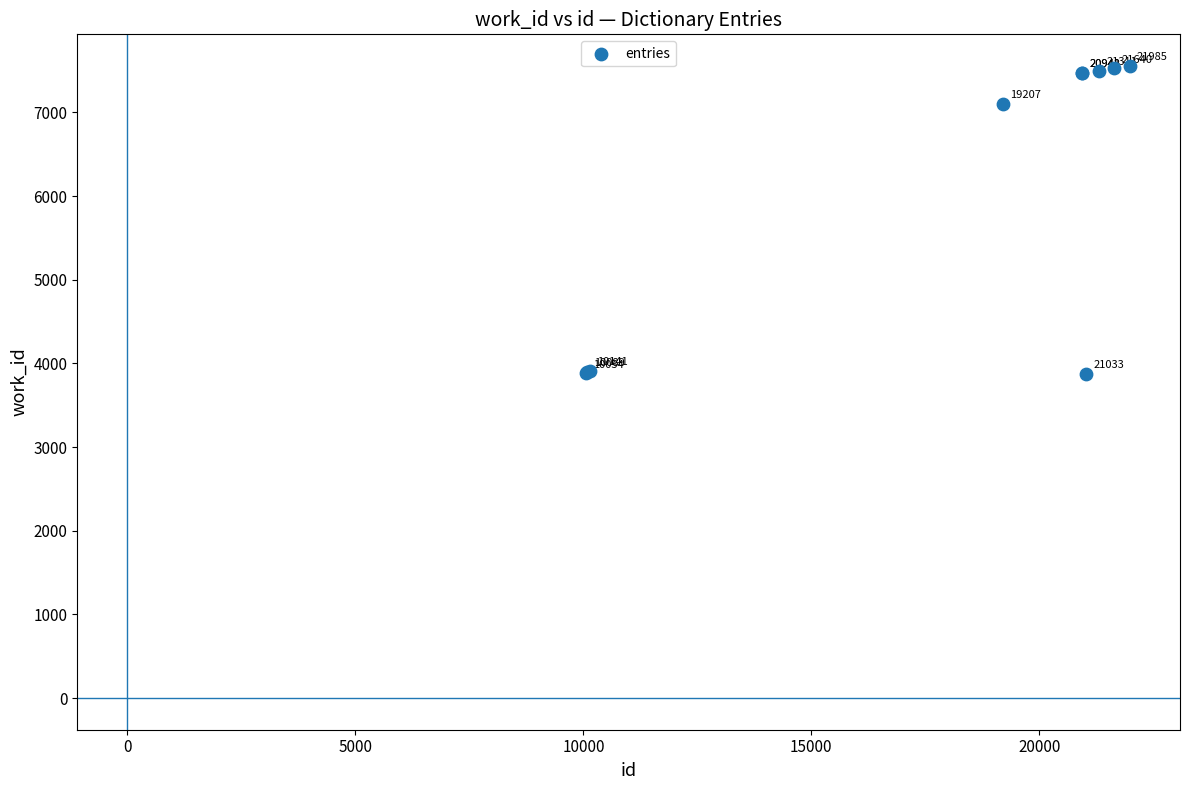

What Y value in the scatter plot is closest to 5716?

7102